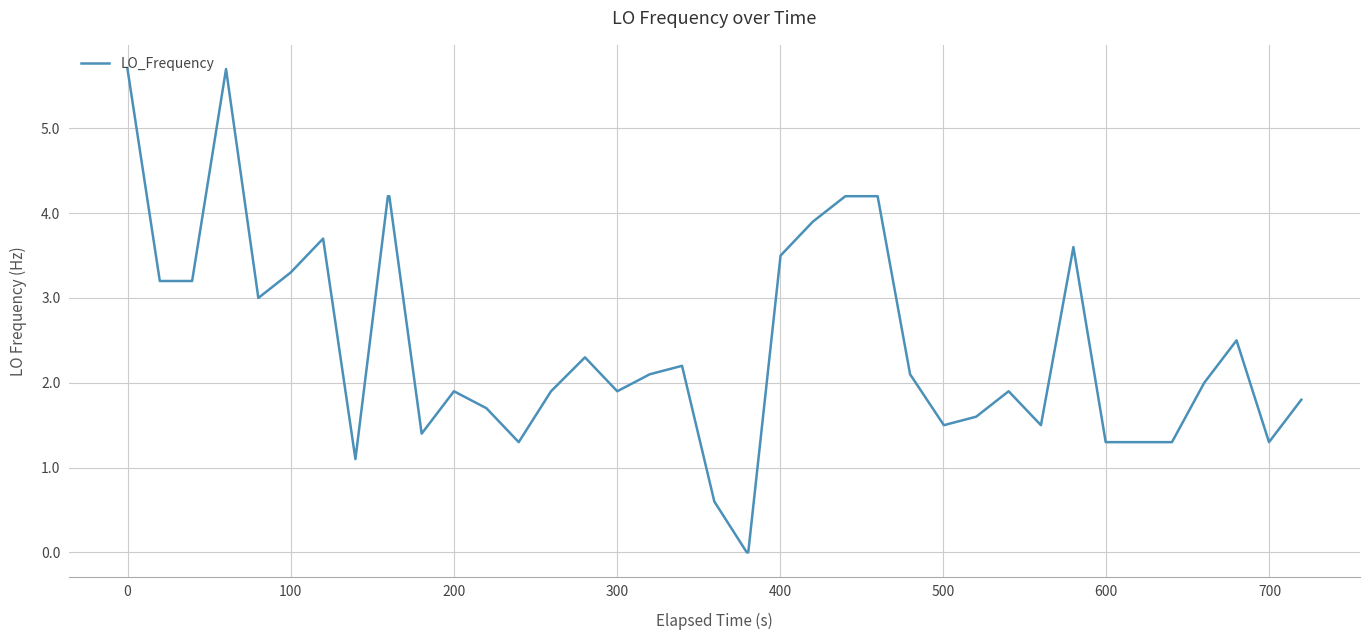

What is the difference between the second highest and minimum values?

5.7